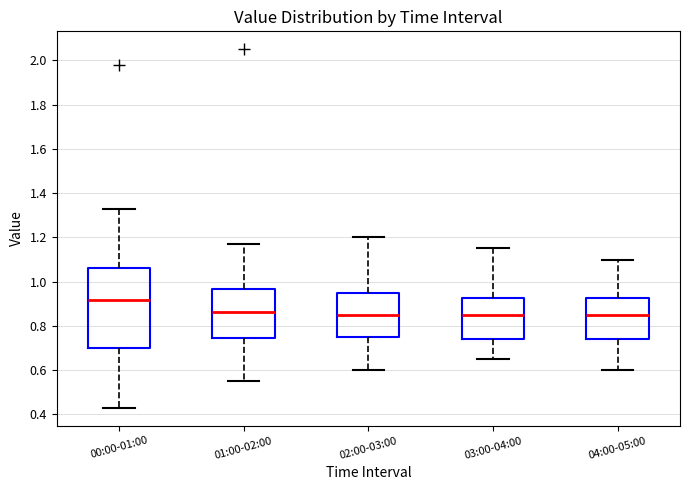

Comparing the boxes themselves (not the whiskers), which one is the tallest?

00:00-01:00